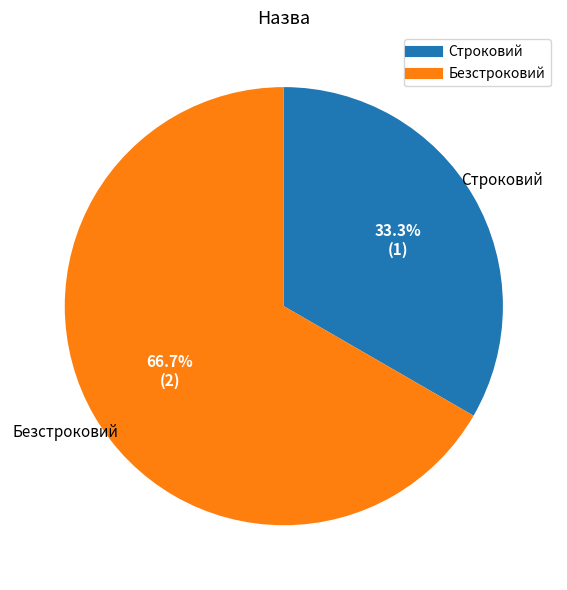

Which category has the smallest portion of the pie?

Строковий